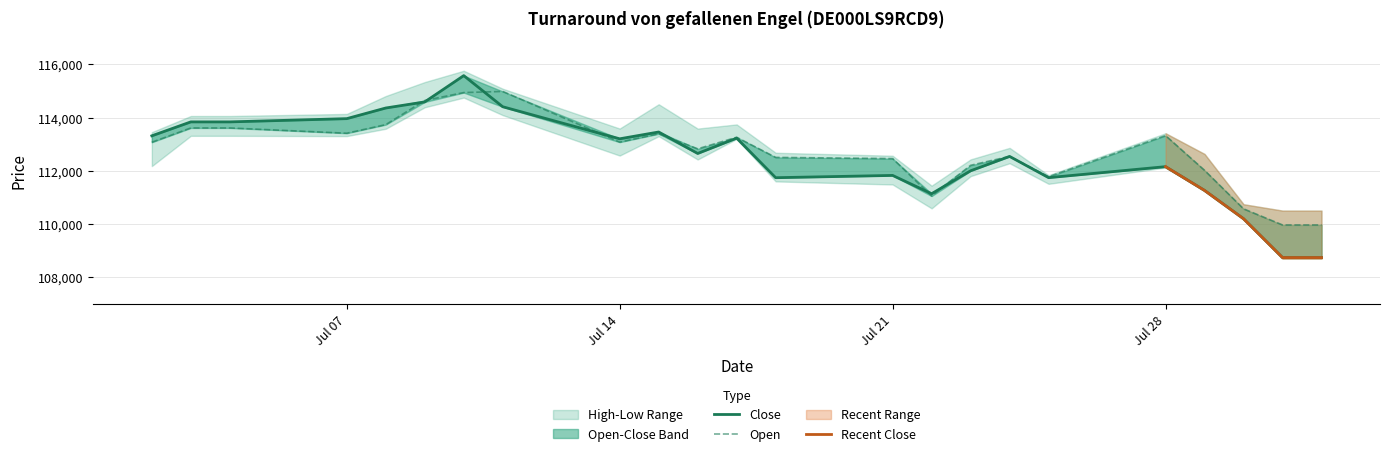

What is the label of the 9th point from the left?

Jul 14